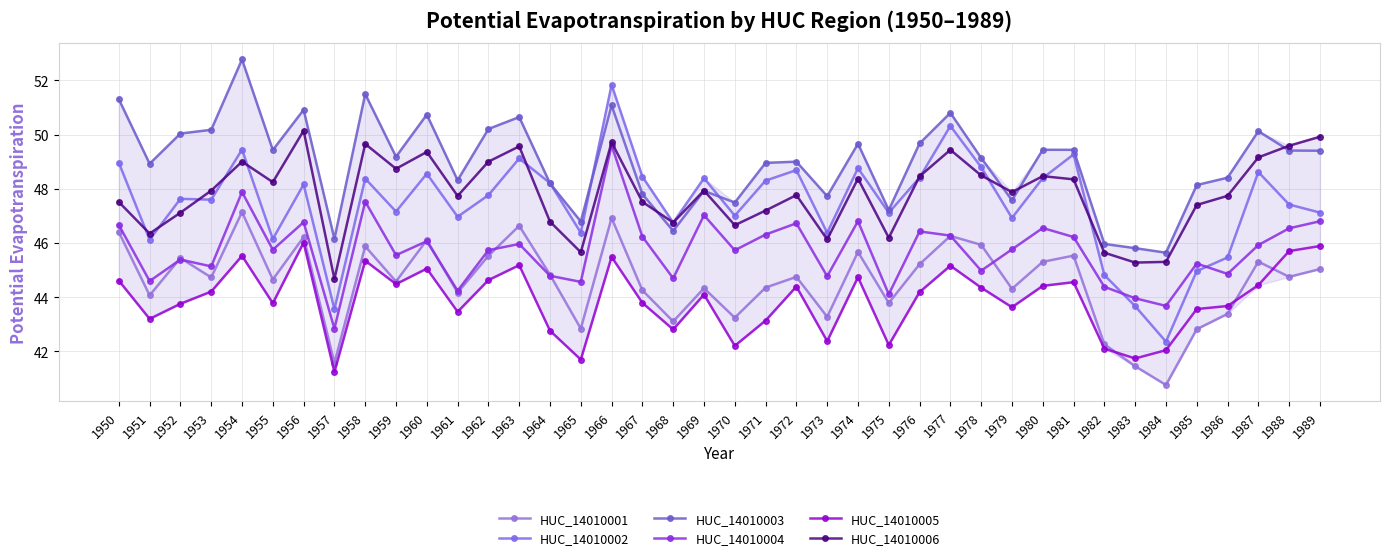

Reading right to left, list all the values displayed in this chart.

HUC_14010001: 45.0	44.8	45.3	43.4	42.8	40.8	41.5	42.3	45.5	45.3	44.3	45.9	46.3	45.2	43.8	45.7	43.3	44.7	44.4	43.2	44.3	43.1	44.3	46.9	42.8	44.8	46.6	45.5	44.2	46.1	44.6	45.9	41.6	46.2	44.7	47.1	44.7	45.4	44.1	46.4
HUC_14010002: 47.1	47.4	48.6	45.5	45.0	42.4	43.7	44.8	49.3	48.4	46.9	48.8	50.3	48.4	47.1	48.8	46.4	48.7	48.3	47.0	48.4	46.8	48.4	51.8	46.4	48.2	49.1	47.8	47.0	48.6	47.2	48.4	43.6	48.2	46.1	49.4	47.6	47.6	46.1	49.0
HUC_14010003: 49.4	49.4	50.1	48.4	48.1	45.6	45.8	46.0	49.4	49.4	47.6	49.1	50.8	49.7	47.2	49.7	47.7	49.0	49.0	47.5	47.9	46.4	47.8	51.1	46.8	48.2	50.6	50.2	48.3	50.7	49.2	51.5	46.2	50.9	49.4	52.8	50.2	50.0	48.9	51.3
HUC_14010004: 46.8	46.5	45.9	44.9	45.2	43.7	44.0	44.4	46.2	46.6	45.8	45.0	46.3	46.4	44.1	46.8	44.8	46.7	46.3	45.7	47.0	44.7	46.2	49.6	44.6	44.8	46.0	45.7	44.2	46.1	45.6	47.5	42.8	46.8	45.8	47.9	45.1	45.4	44.6	46.7
HUC_14010005: 45.9	45.7	44.4	43.7	43.6	42.0	41.7	42.1	44.6	44.4	43.6	44.4	45.2	44.2	42.2	44.7	42.4	44.4	43.1	42.2	44.1	42.8	43.8	45.5	41.7	42.8	45.2	44.6	43.5	45.1	44.5	45.3	41.2	46.0	43.8	45.5	44.2	43.8	43.2	44.6
HUC_14010006: 49.9	49.6	49.2	47.7	47.4	45.3	45.3	45.6	48.3	48.5	47.9	48.5	49.4	48.5	46.2	48.4	46.1	47.8	47.2	46.7	47.9	46.8	47.5	49.7	45.7	46.8	49.6	49.0	47.7	49.4	48.7	49.7	44.7	50.1	48.2	49.0	47.9	47.1	46.3	47.5